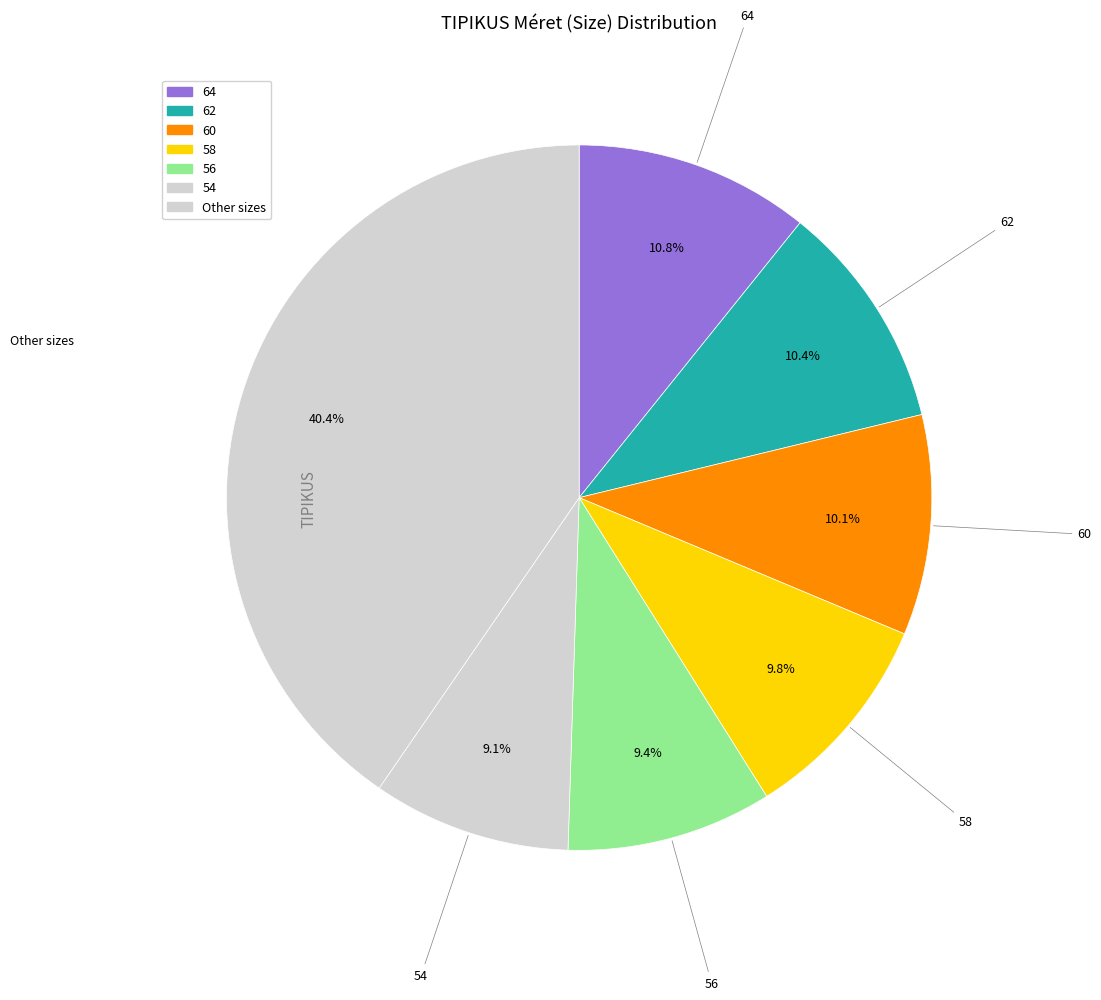

Count the number of slices in the pie.

7